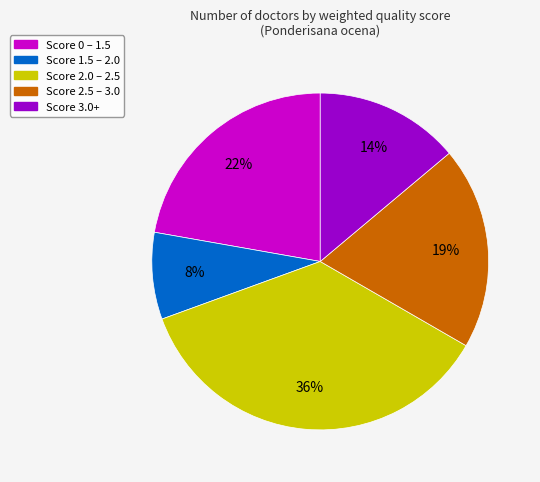

True or false: Score 1.5 – 2.0 accounts for 8% of the total.

True